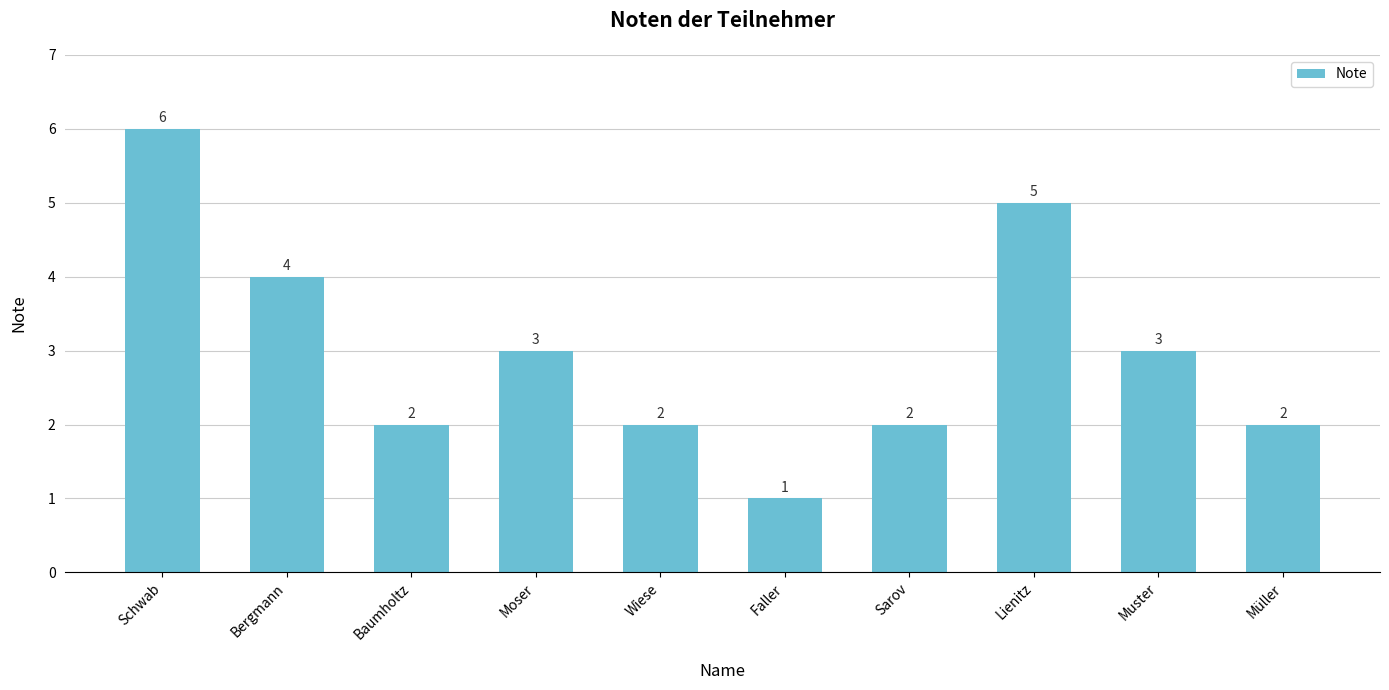

What value does the data have at Schwab?

6